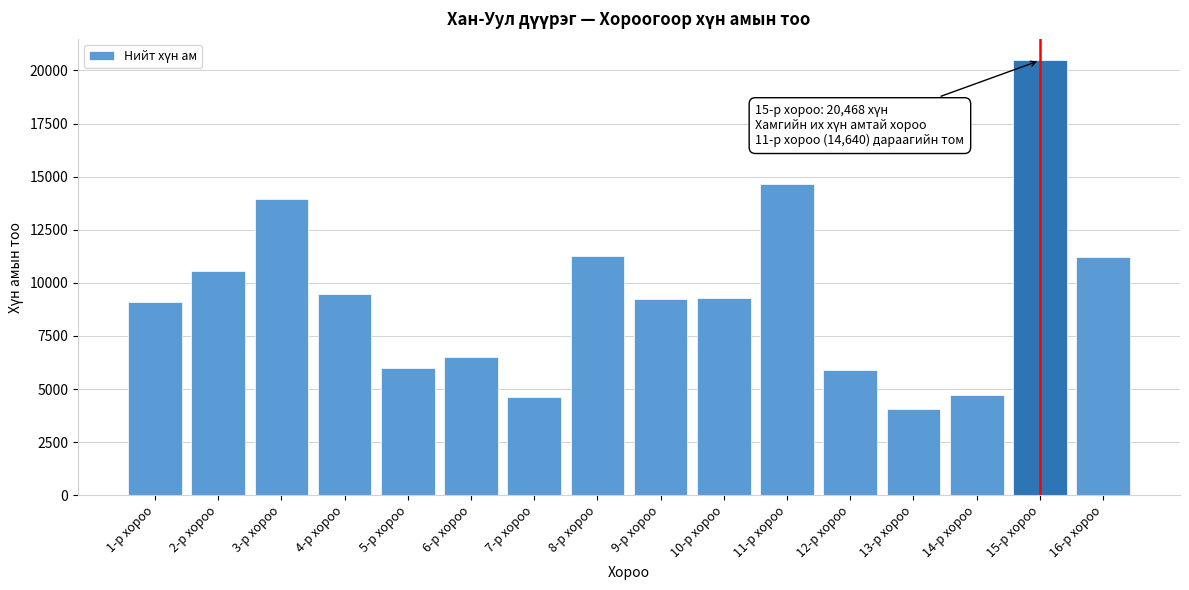

Which label corresponds to the smallest value in the chart?

13-р хороо